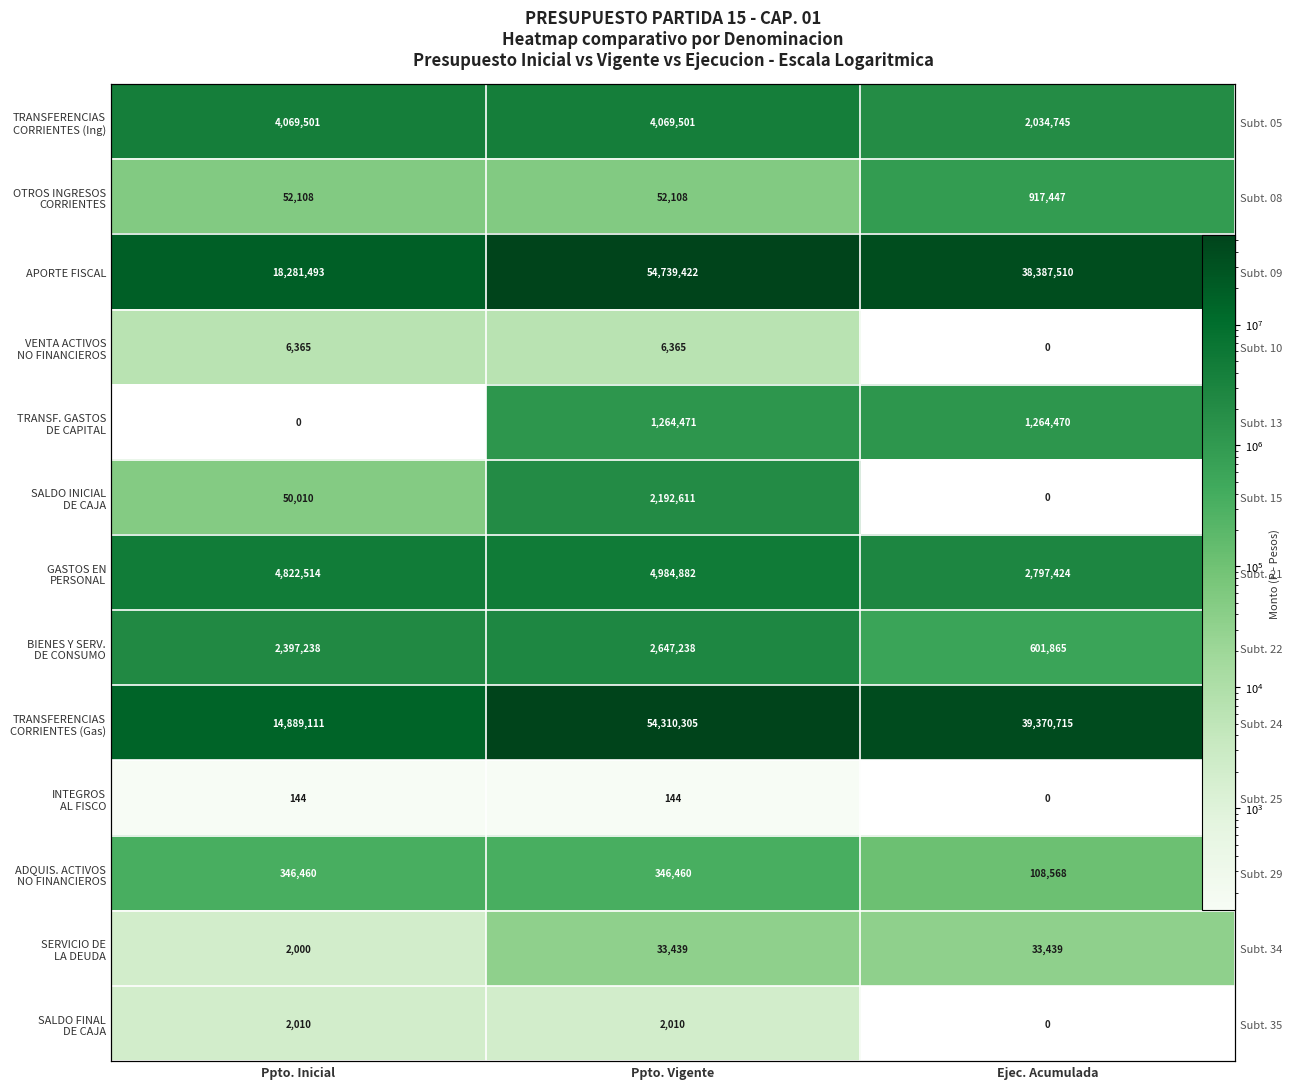

True or false: GASTOS EN PERSONAL has a value of 2222355.2 at Ppto. Vigente.

False